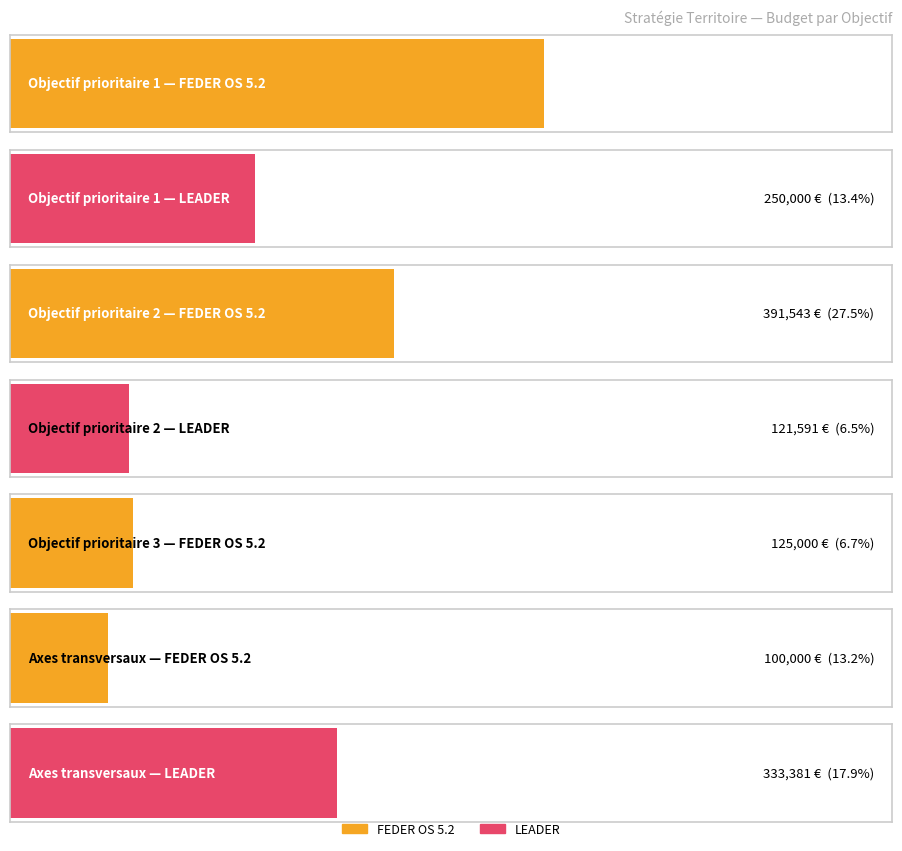

Which series has the largest range (max minus min)?

FEDER OS 5.2